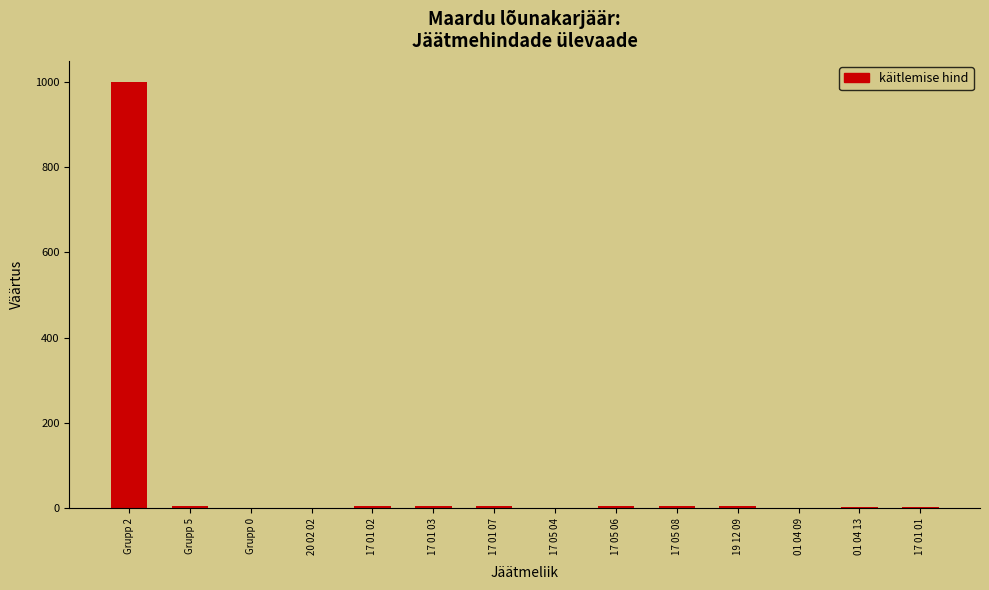

Are the bars grouped side by side (vs. stacked)?

No